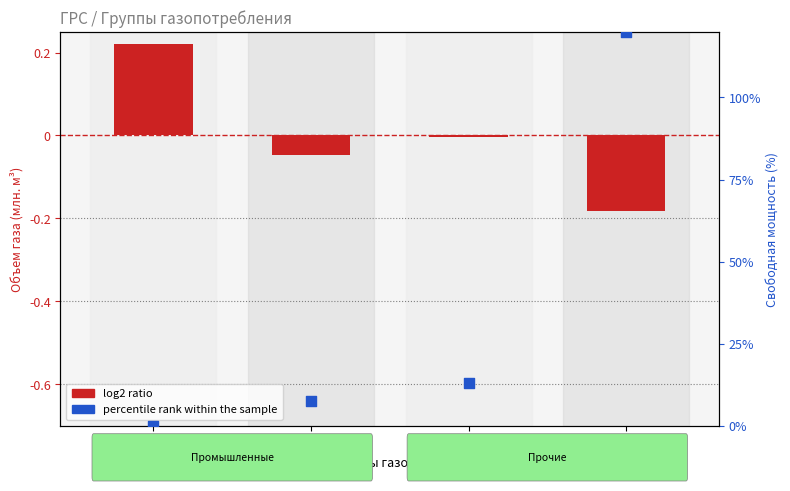

What is the total value across all series at 6?

12.9